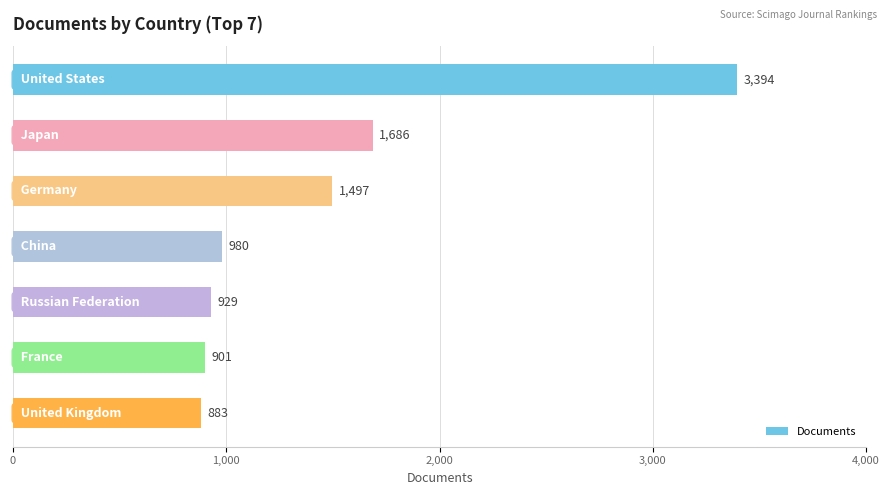

What is the value of the 4th bar from the top?

980